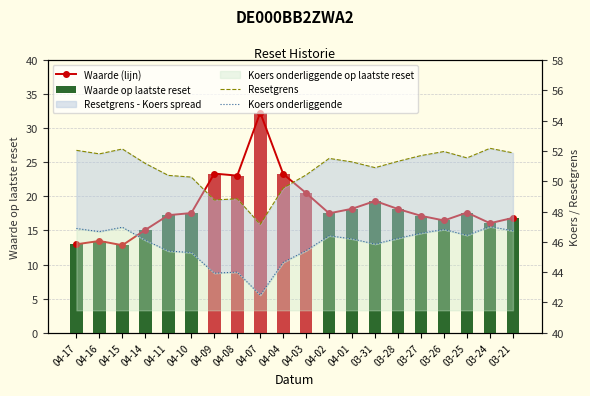

What is the approximate value of Waarde (lijn) at 03-27?

17.1